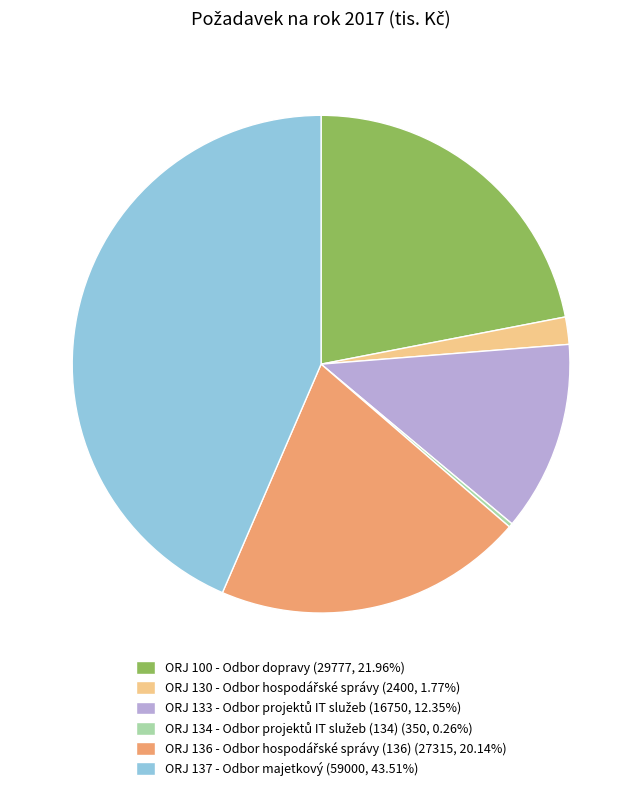

Does any single category account for the majority?

No